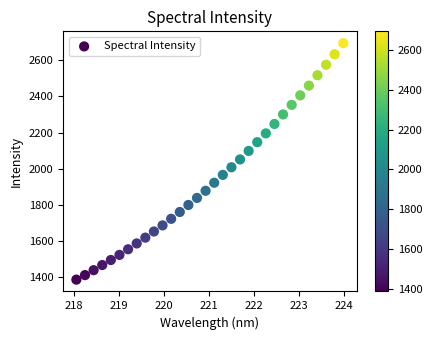

What is the range of X values (max minus min)?

5.9